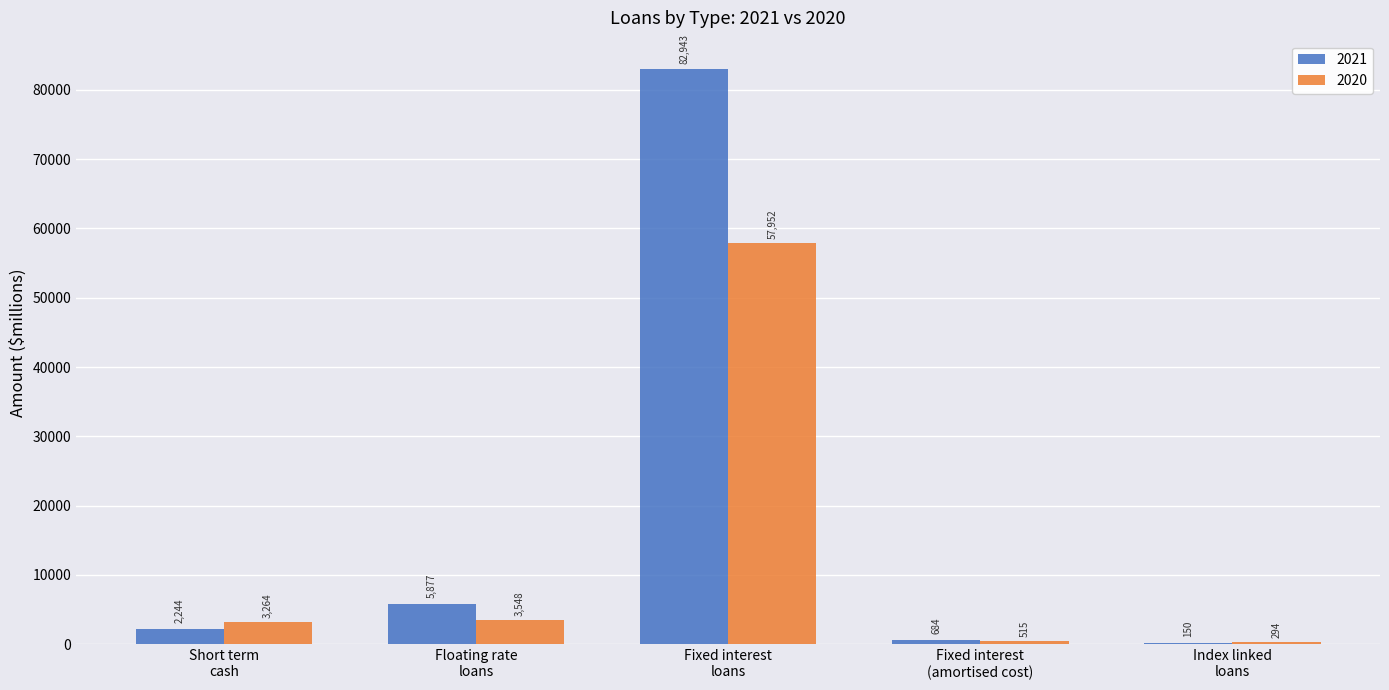

Which series has the largest total across all categories?

2021